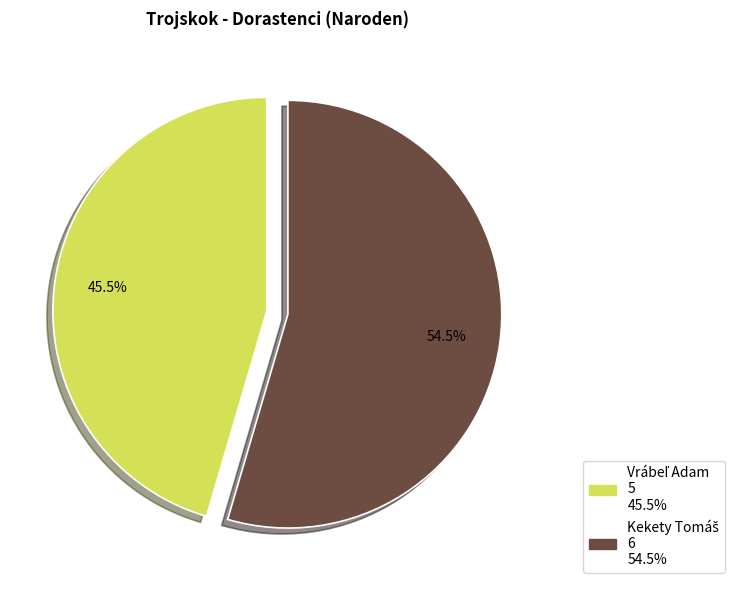

Does any single category account for the majority?

Yes